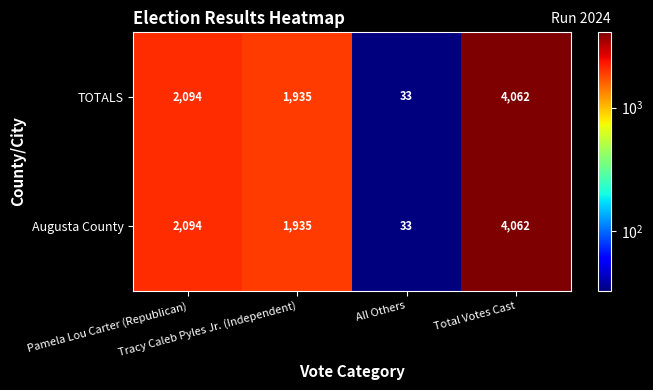

What is the difference between the maximum and minimum values in the TOTALS series?

4029